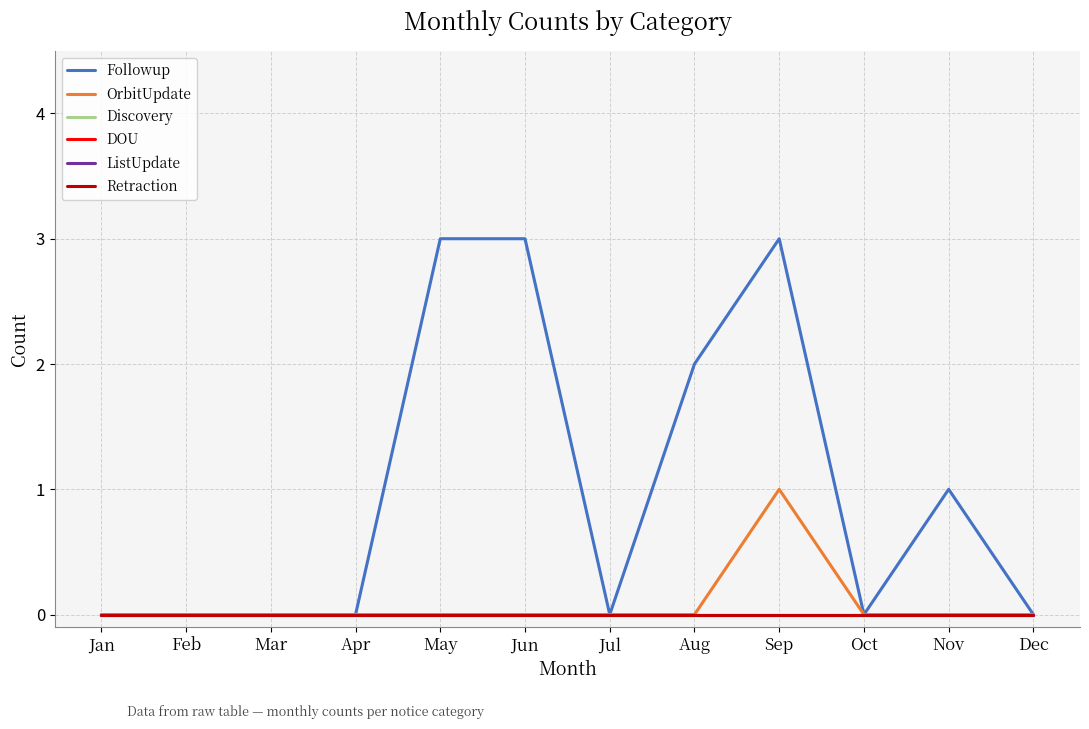

Which series has the largest total across all categories?

Followup